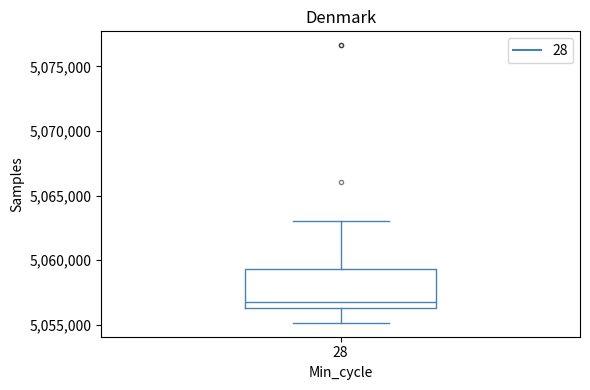

Read this box plot against the y-axis: the position of the median line, the range covered by the box, and the ends of both whiskers. The values are not printed on the chart, so give them approximately, as read against the axis.

median 5057000, box 5056500 to 5059500, whiskers 5055000 to 5063000